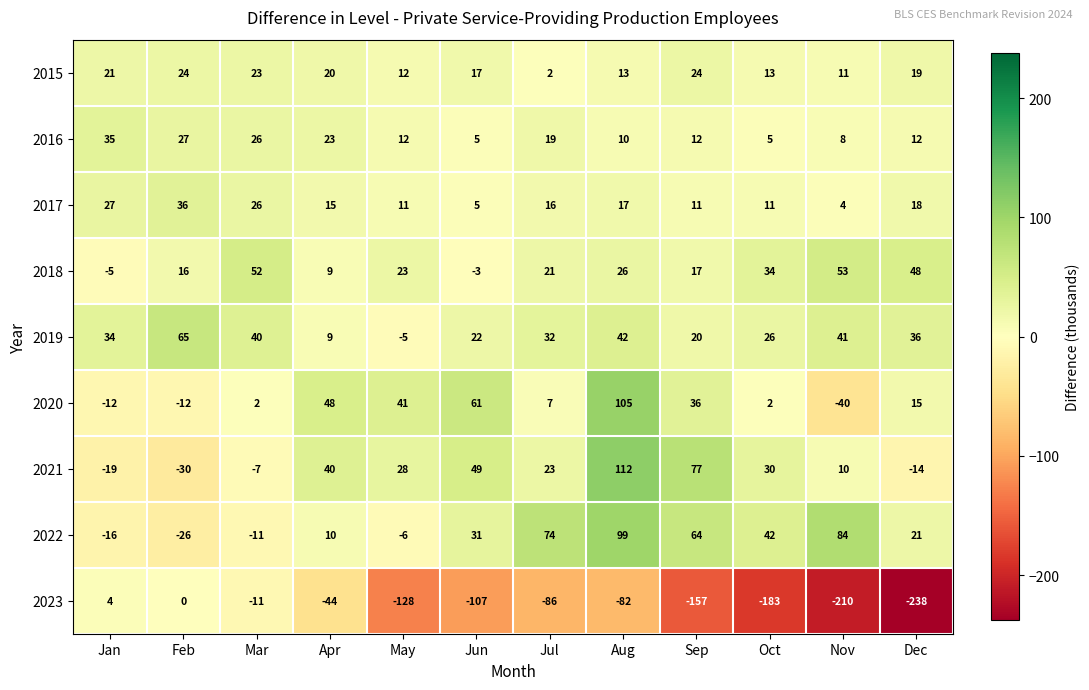

Which category has the lowest value in the 2018 series?

Jan